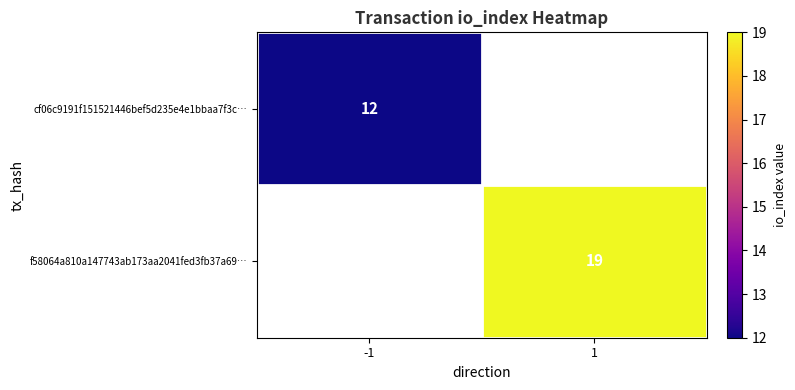

True or false: f58064a810a147743ab173aa2041fed3fb37a69… has a value of 5 at 1.

False